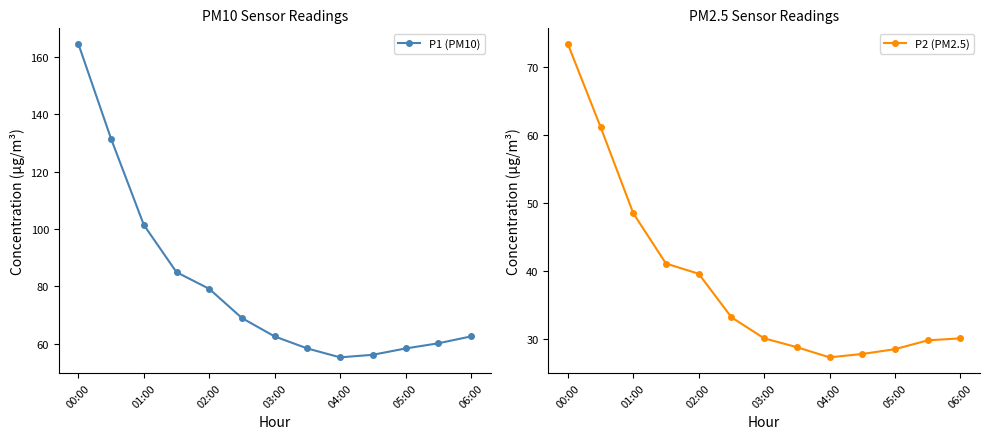

True or false: P2 (PM2.5) and P1 (PM10) cross at least once.

False